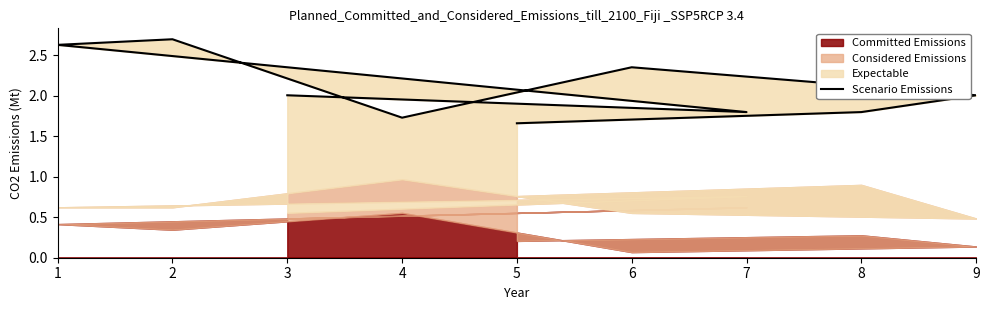

How many interior local valleys (lower than both neighbors) does the data have?

2